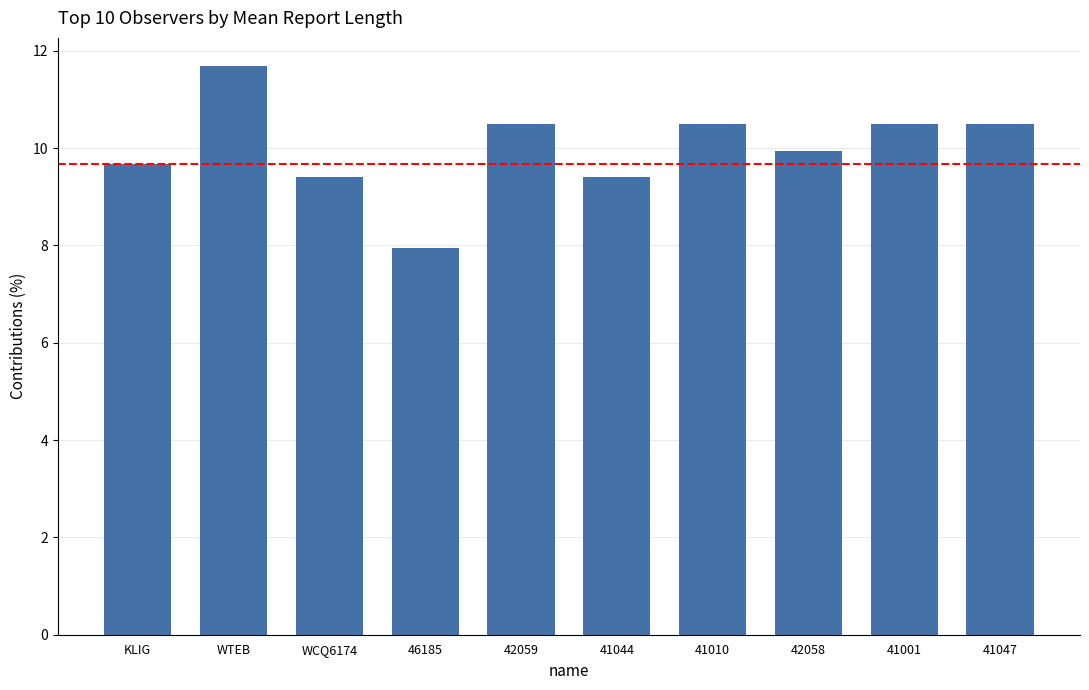

What is the ratio of the value at 42058 to the value at 41001?

0.9